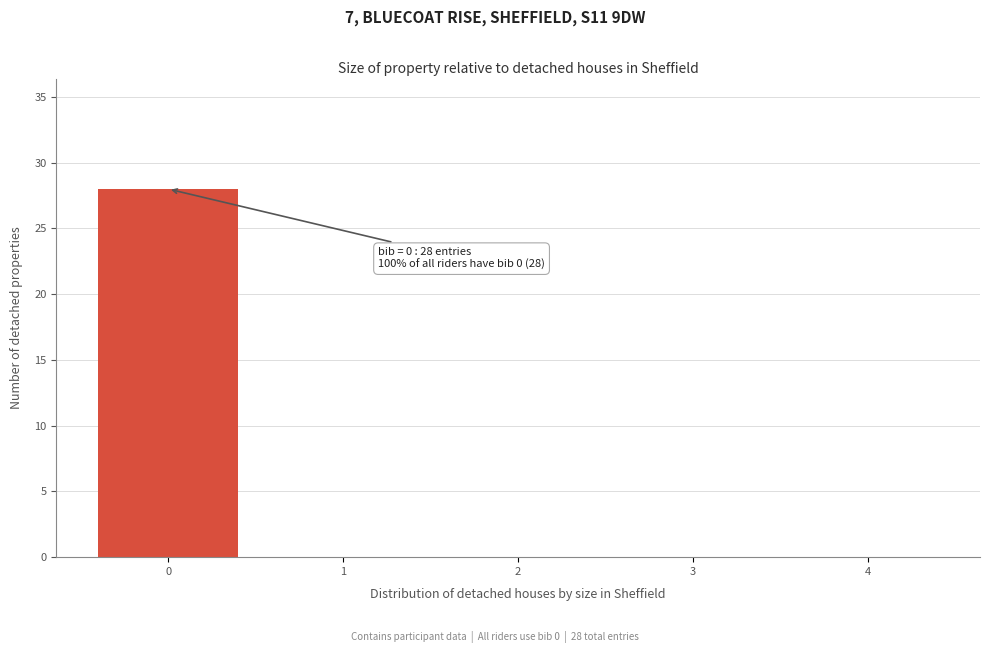

Over which range of the x-axis is the bar tallest?

-0.5 to 0.5